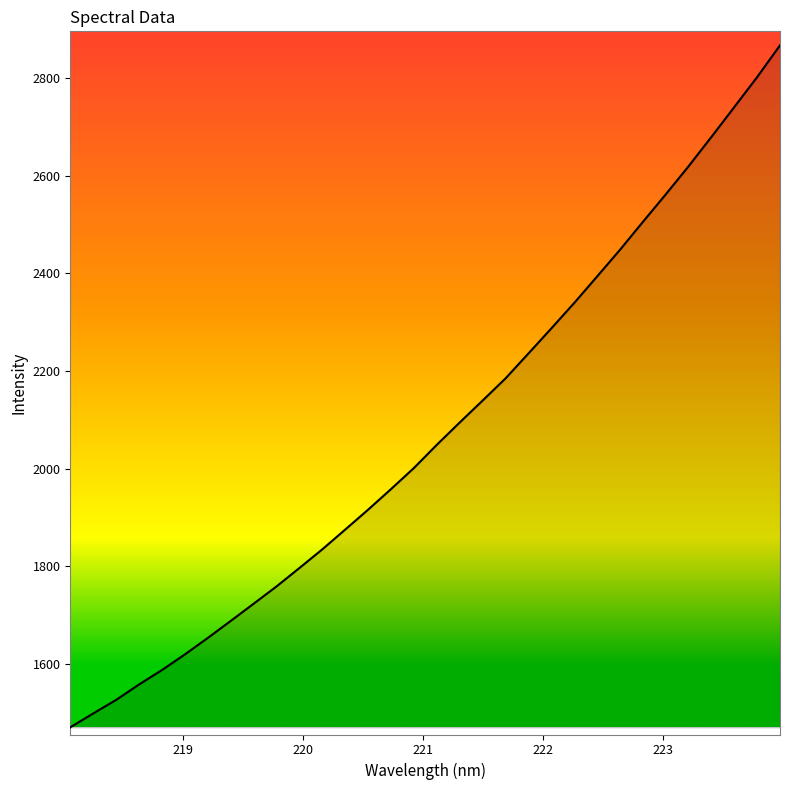

What is the greatest value displayed?

2866.4